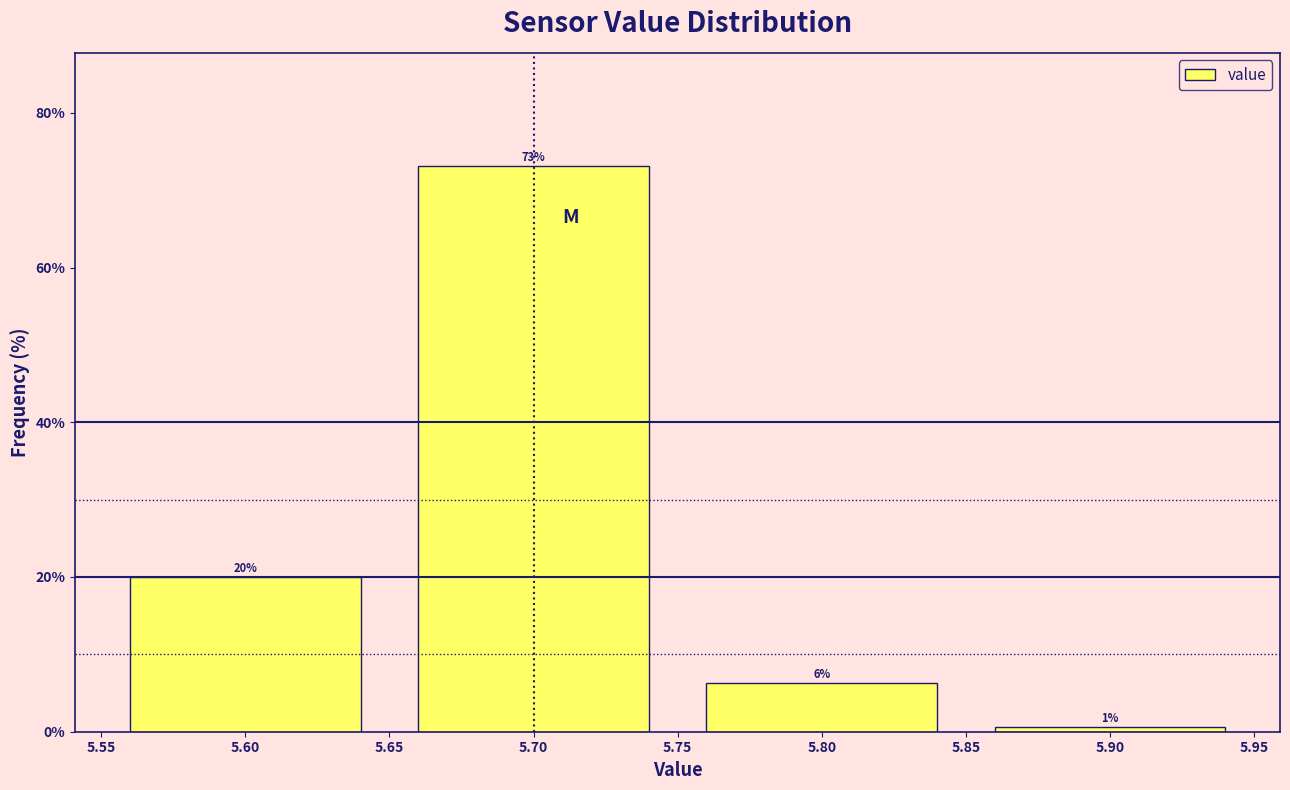

Where is the data nearest to the value 36?

5.60